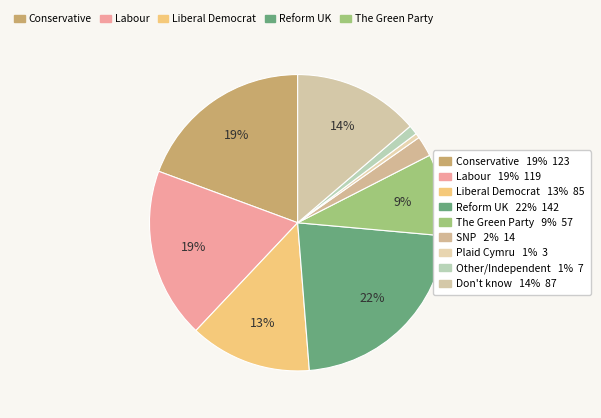

How many slices are in this pie chart?

9